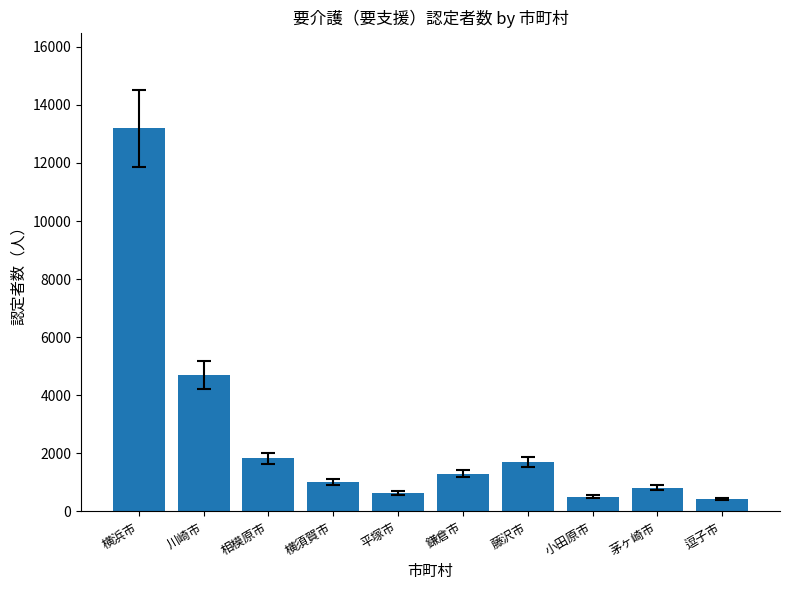

What value does the data have at 川崎市?

4704